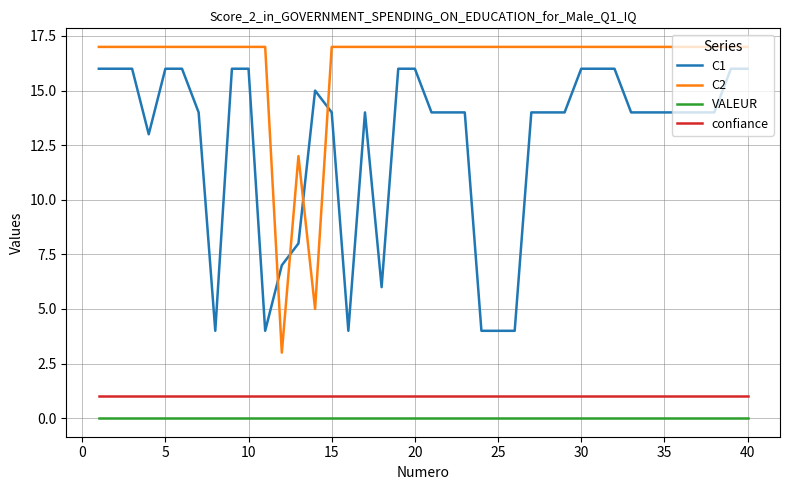

List the series in order of their peak value, lowest first.

VALEUR, confiance, C1, C2